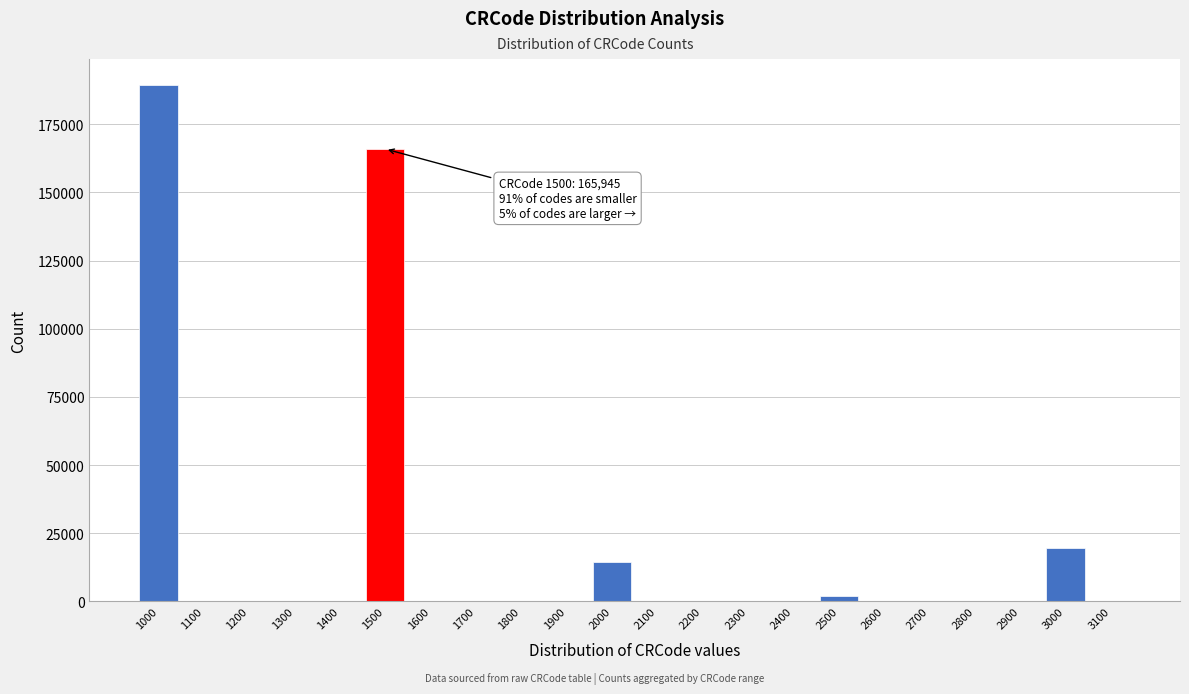

Reading right to left, list all the values displayed in this chart.

3100=0	3000=19683	2900=0	2800=0	2700=0	2600=0	2500=2129	2400=0	2300=0	2200=0	2100=0	2000=14464	1900=0	1800=0	1700=0	1600=0	1500=165945	1400=0	1300=0	1200=0	1100=0	1000=189471